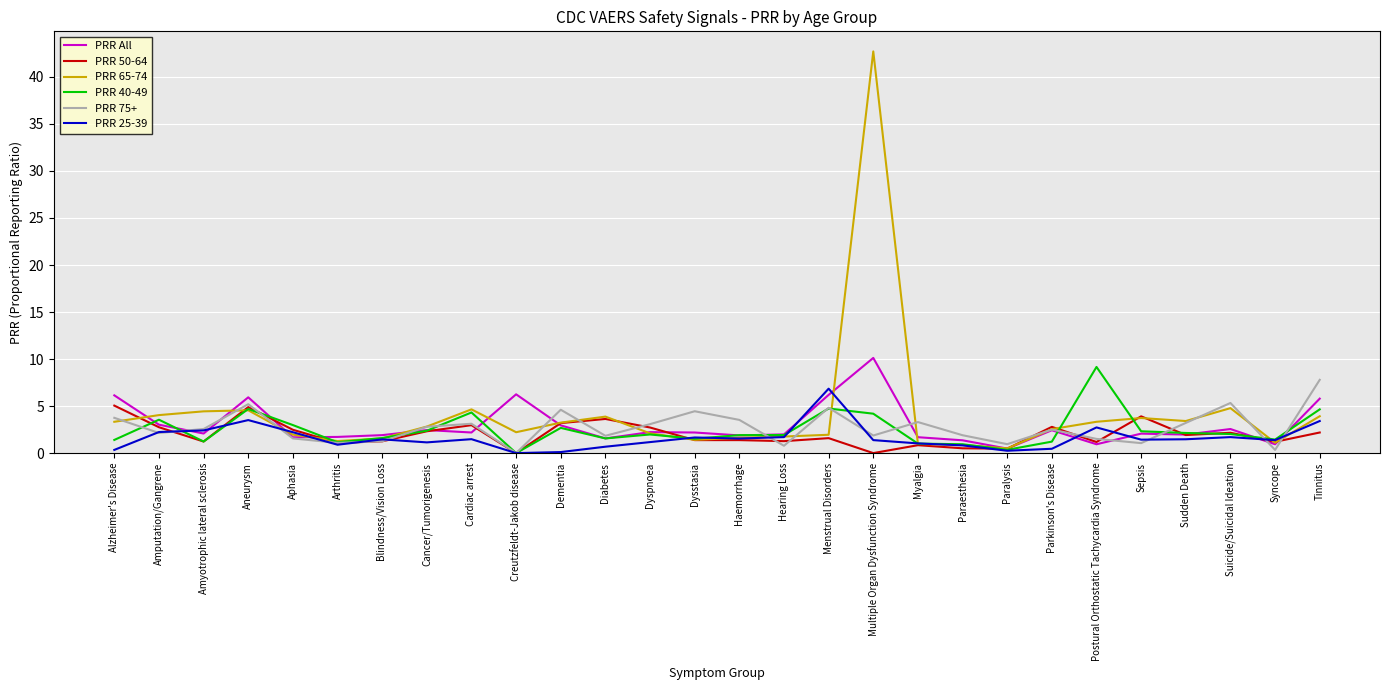

Between Aneurysm and Haemorrhage, which series saw the biggest shift?

PRR All